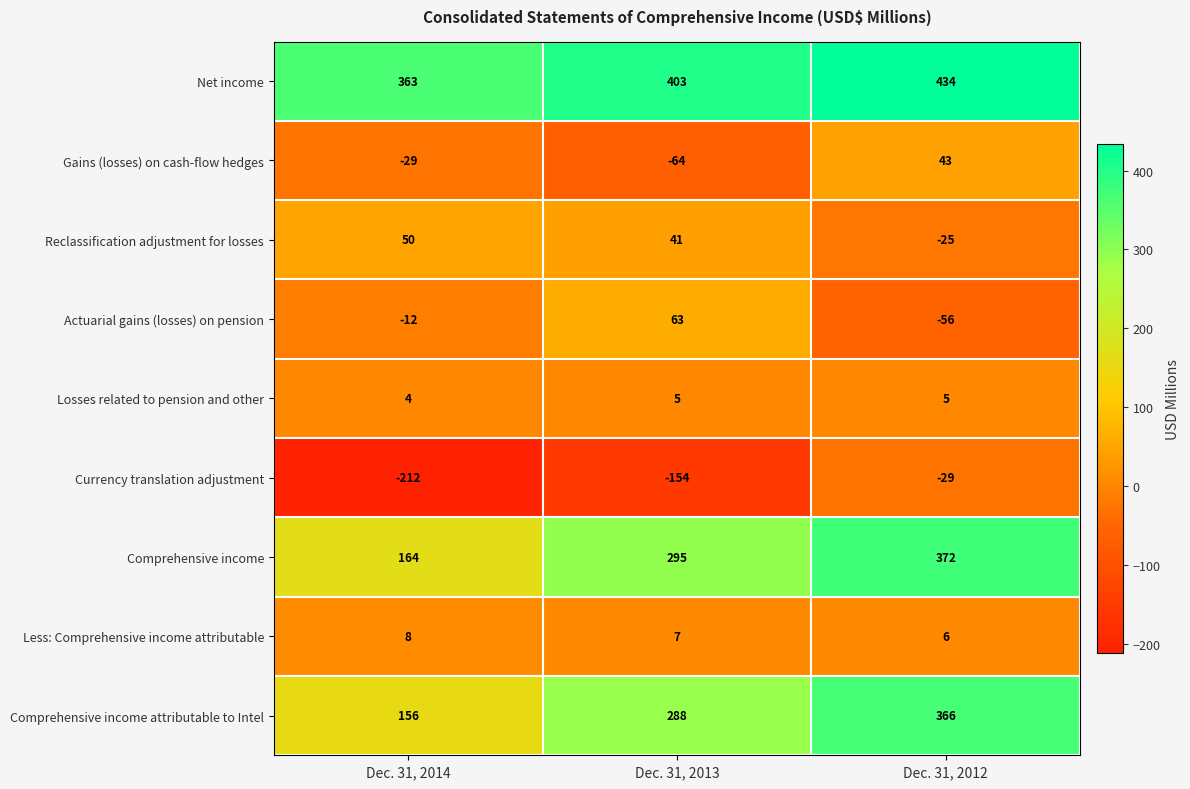

The value of Less: Comprehensive income attributable at Dec. 31, 2012 is 6. True or false?

True